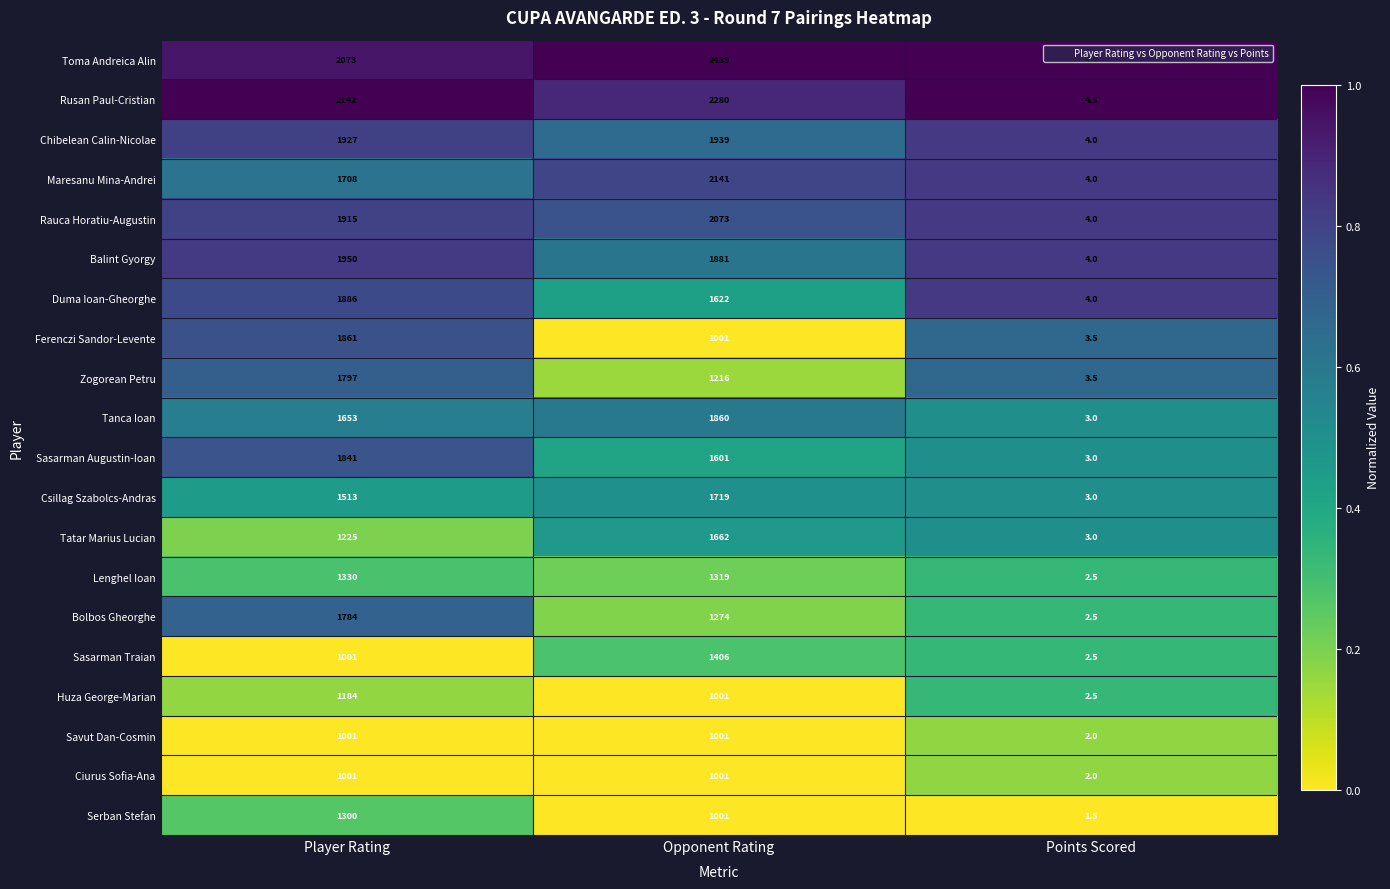

The value of Tatar Marius Lucian at Points Scored is 0.9. True or false?

False